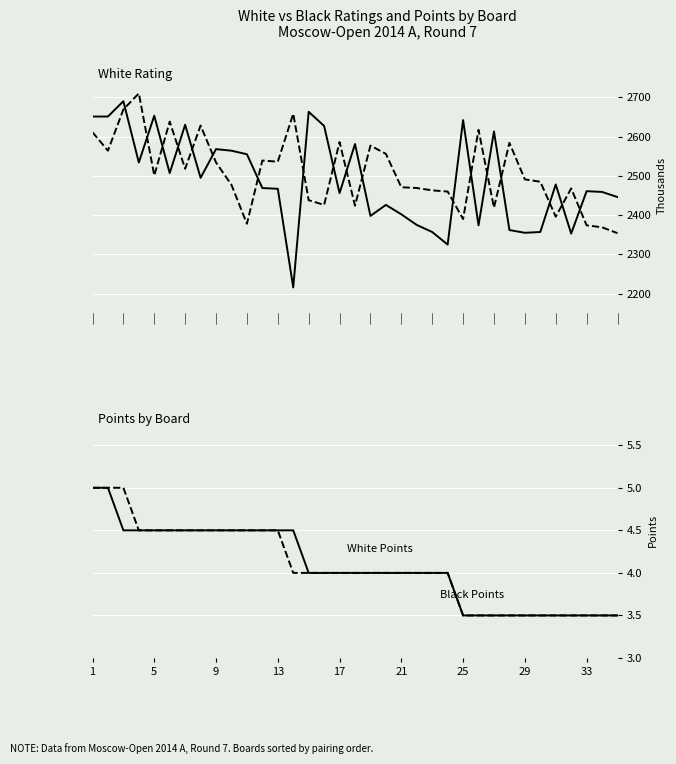

What is the value of the Black Points point at the 13th from the left?

4.5